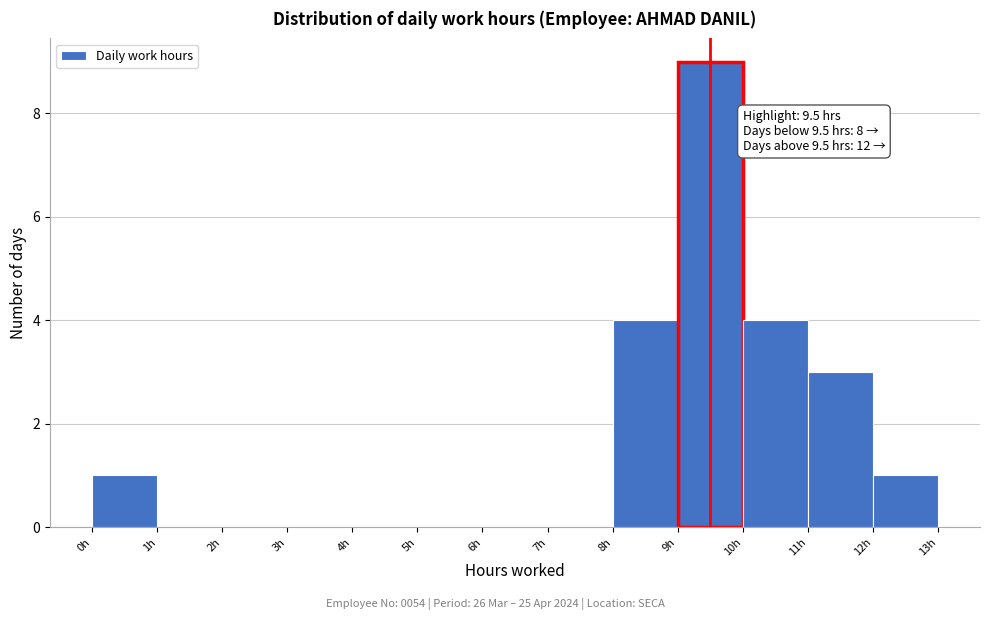

Over which range of the x-axis is the bar tallest?

9 to 10